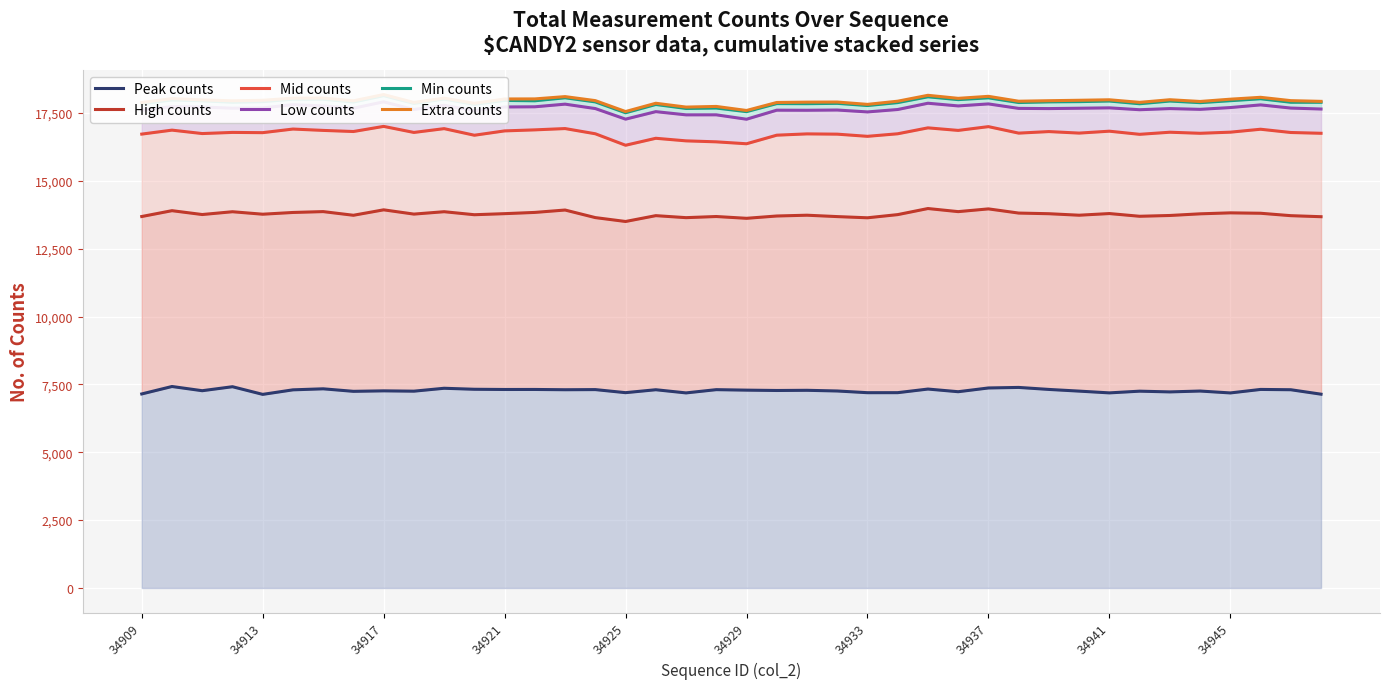

True or false: Mid counts has more than 2 points higher than both neighbors.

True